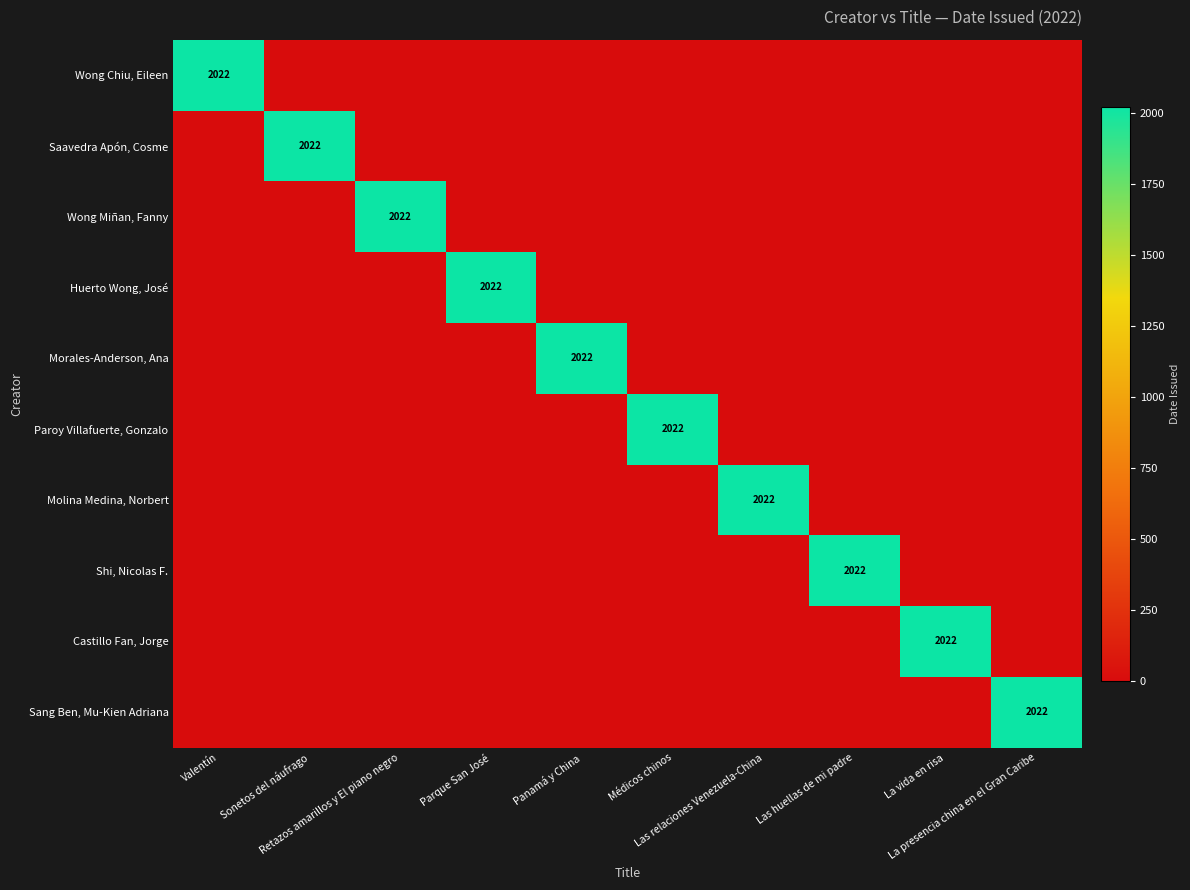

The value of Paroy Villafuerte, Gonzalo at Las relaciones Venezuela-China is 0. True or false?

True